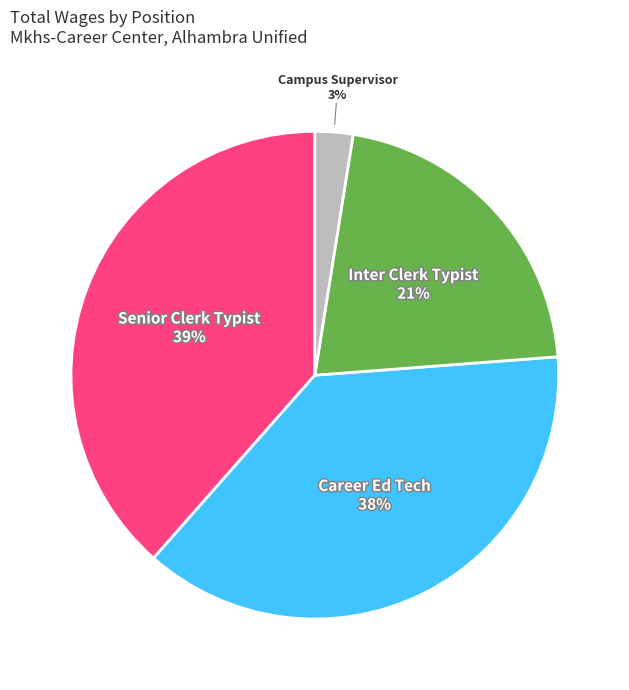

Count the number of slices in the pie.

4